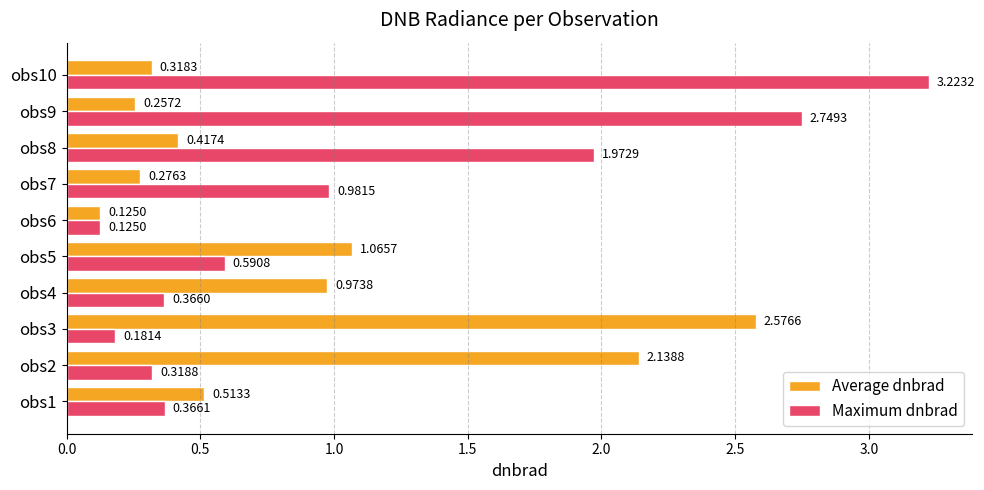

What is the average value of the Average dnbrad series?

0.9